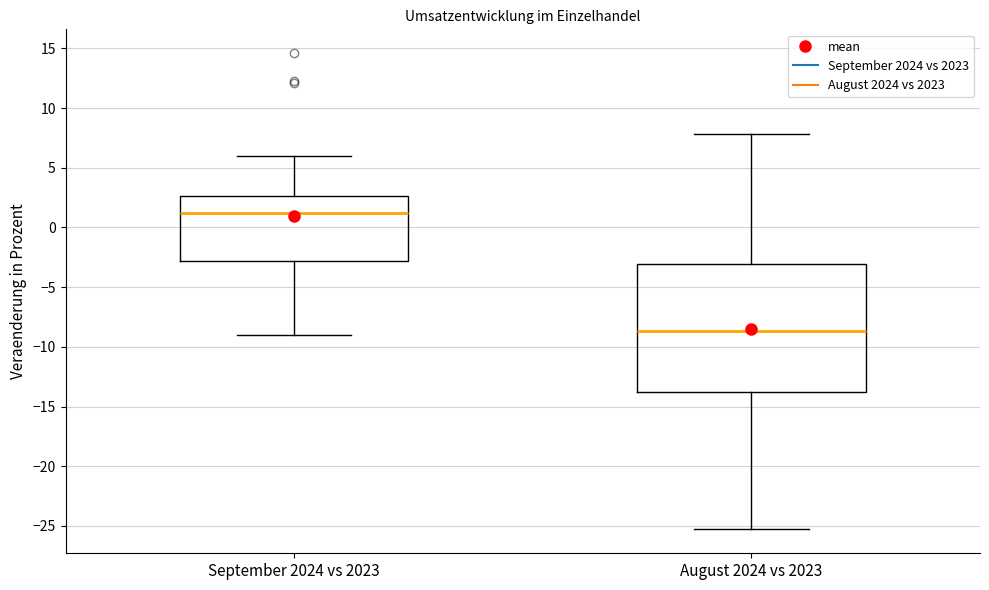

Reading left to right, read every box against the y-axis: the position of its median line, the range the box covers, and the ends of its whiskers. The values are not printed on the chart, so give them approximately, as read against the axis.

September 2024 vs 2023: median 1.5, box -3.0 to 2.5, whiskers -9.0 to 6.0
August 2024 vs 2023: median -8.5, box -14.0 to -3.0, whiskers -25.5 to 8.0